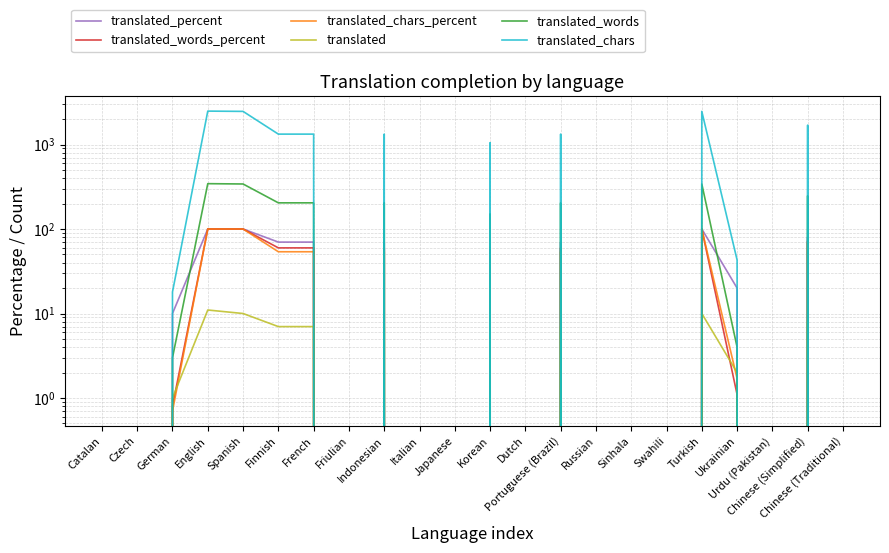

What is the maximum value for translated?

11.0